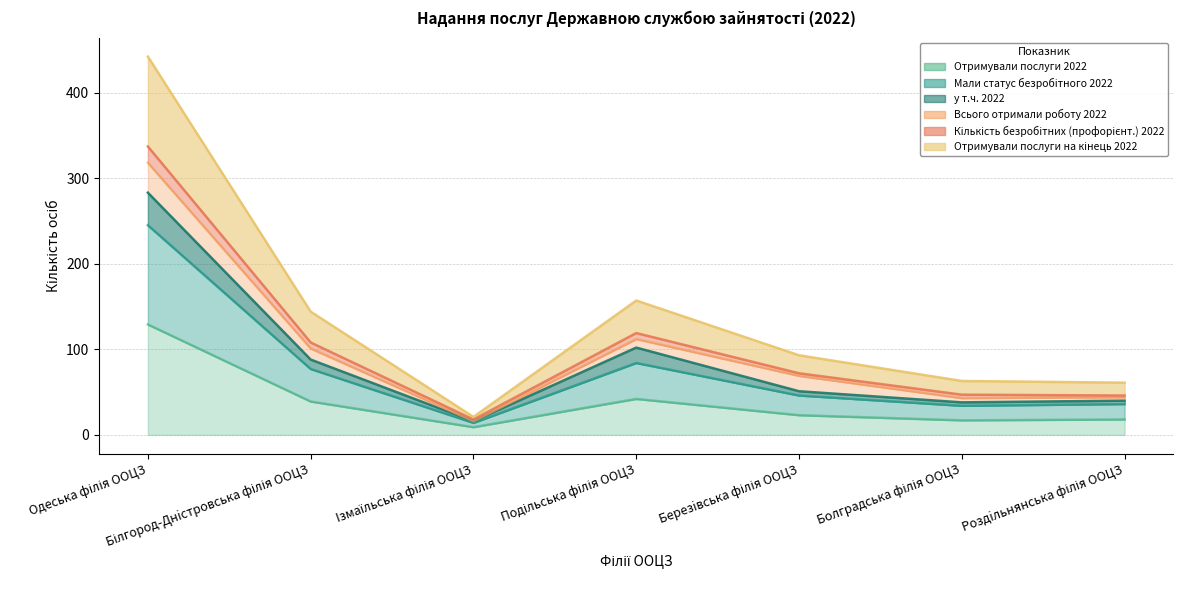

What is the greatest value displayed?

442